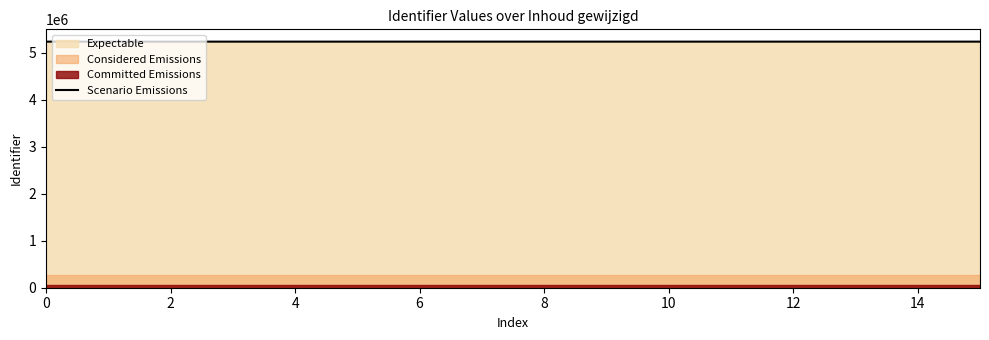

The value at 10 is 5236608. True or false?

True